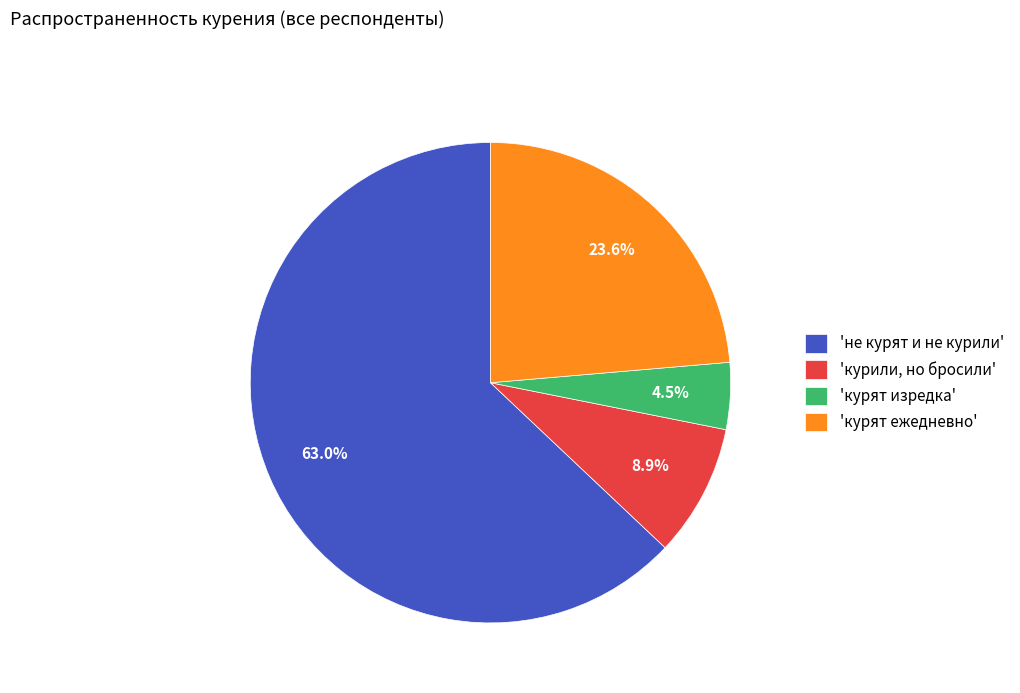

How many slices are in this pie chart?

4